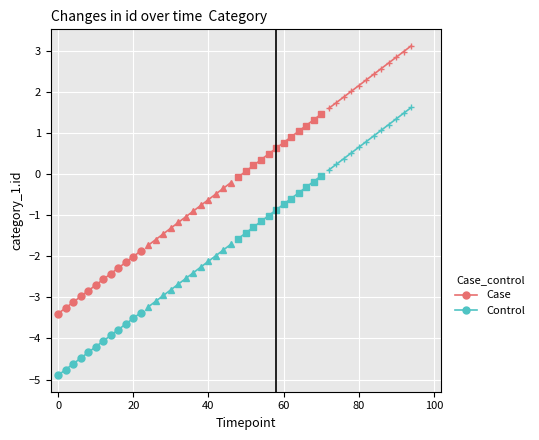

At which label does Case reach its minimum?

0